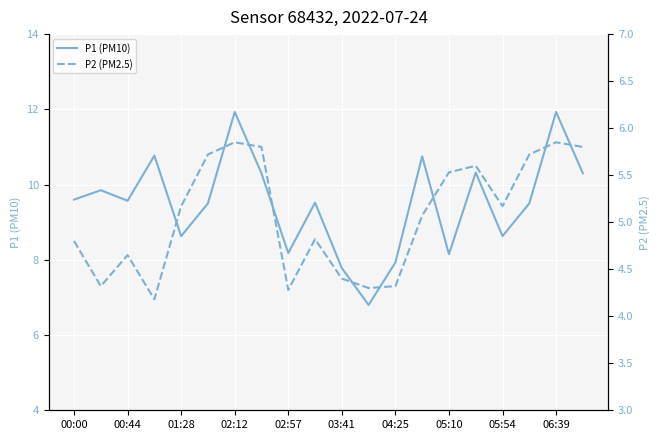

True or false: P2 (PM2.5) and P1 (PM10) cross at least once.

False